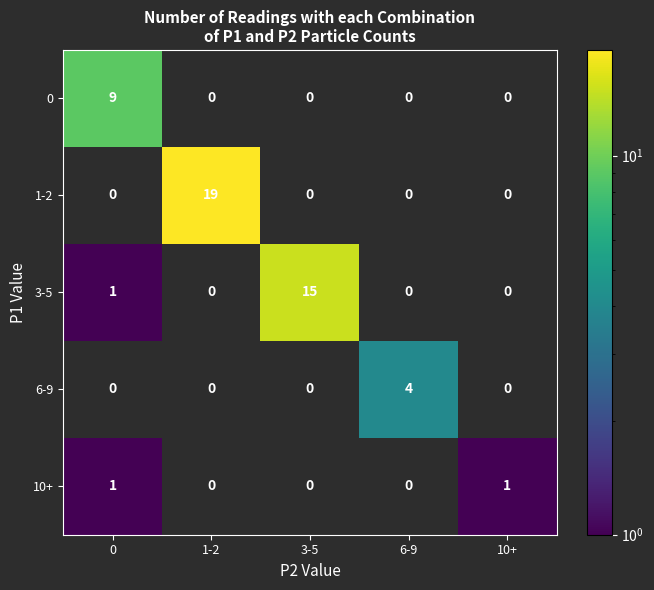

The value of 3-5 at 6-9 is -7. True or false?

False